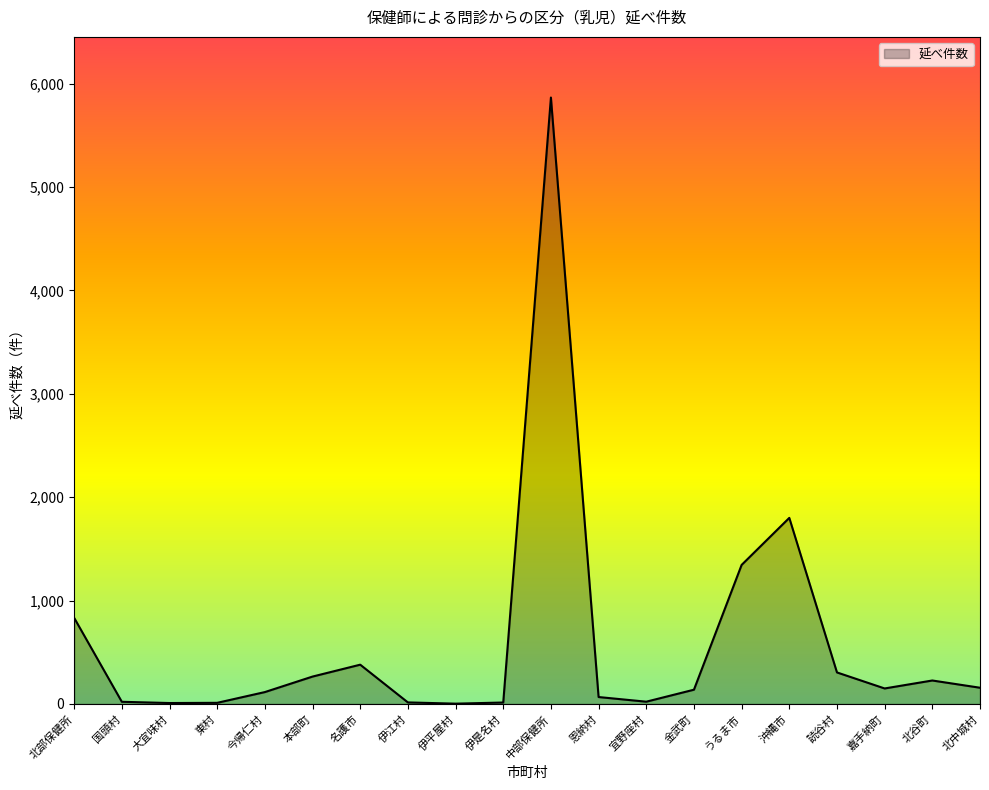

Which category has the highest value across all series?

中部保健所